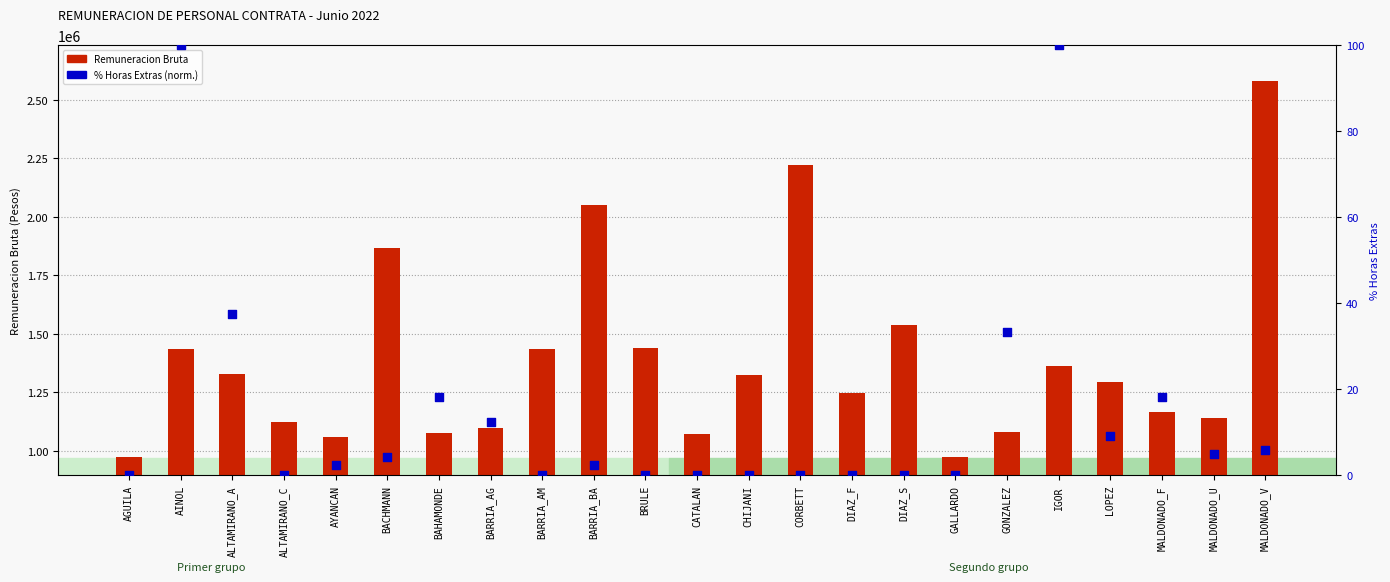

What is the total value across all series at GONZALEZ?

1080059.3